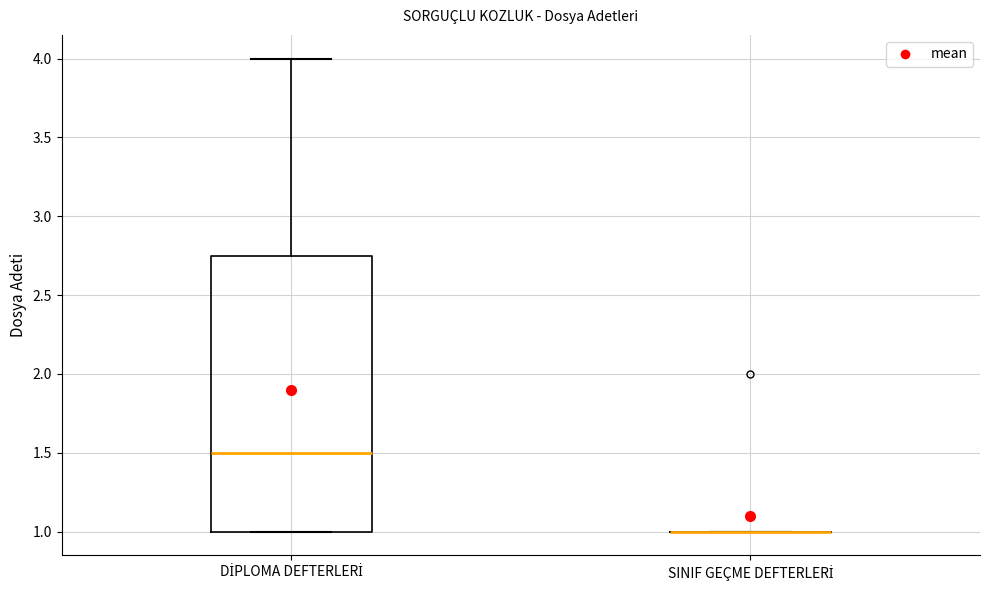

Which box is the tallest, from its lower edge to its upper edge?

DİPLOMA DEFTERLERİ